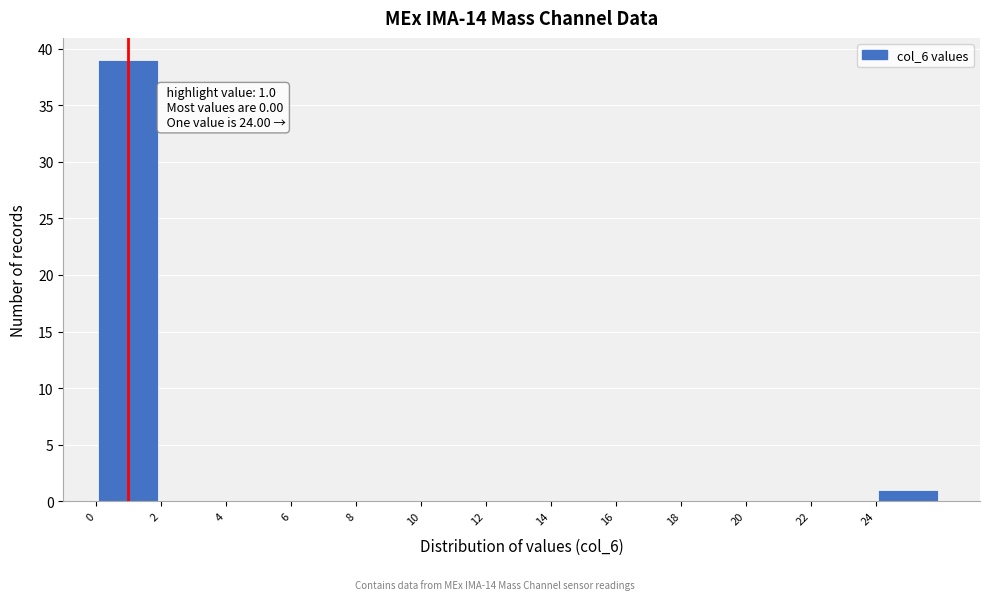

Over which range of the x-axis is the bar tallest?

0 to 2